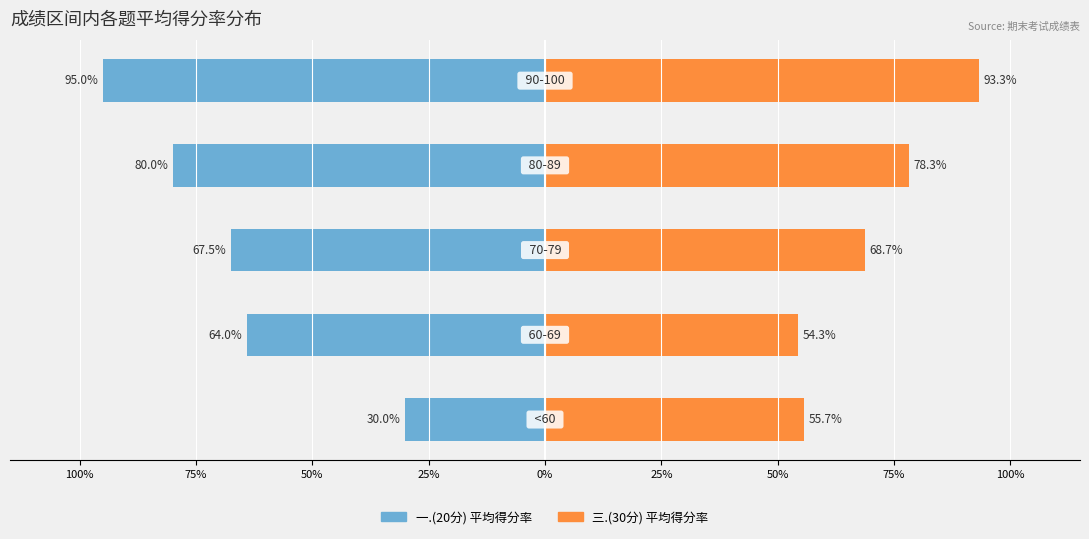

Reading right to left, what are all the values shown in this chart?

一.(20分) 平均得分率: -95.0	-80.0	-67.5	-64.0	-30.0
三.(30分) 平均得分率: 93.3	78.3	68.7	54.3	55.7